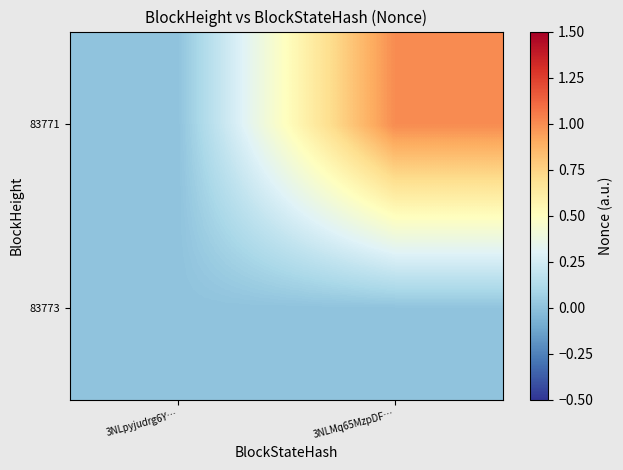

At how many categories does at least one series exceed 0?

1